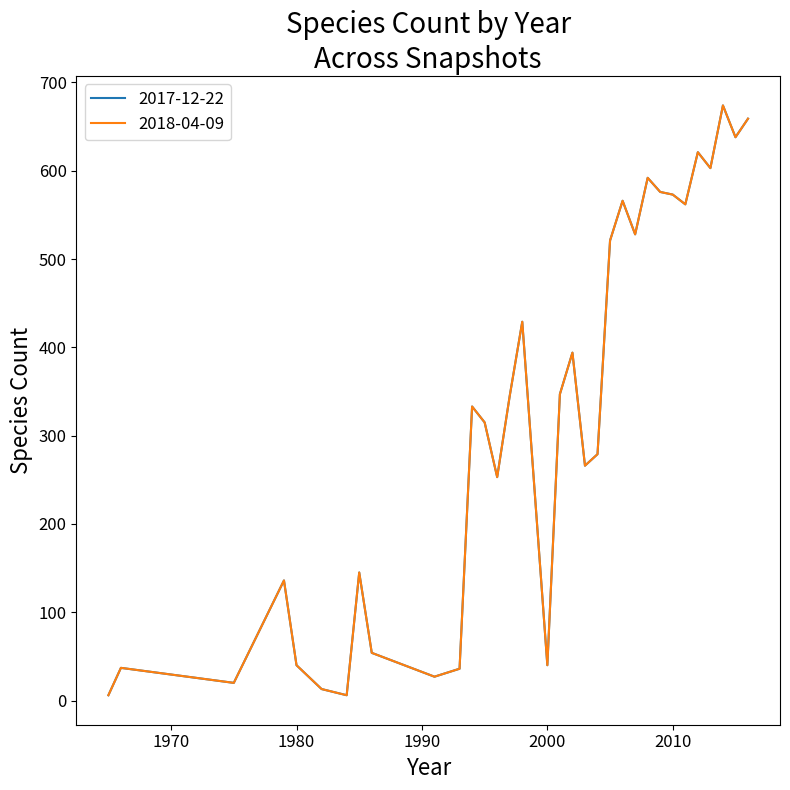

Which series has the largest total across all categories?

2017-12-22